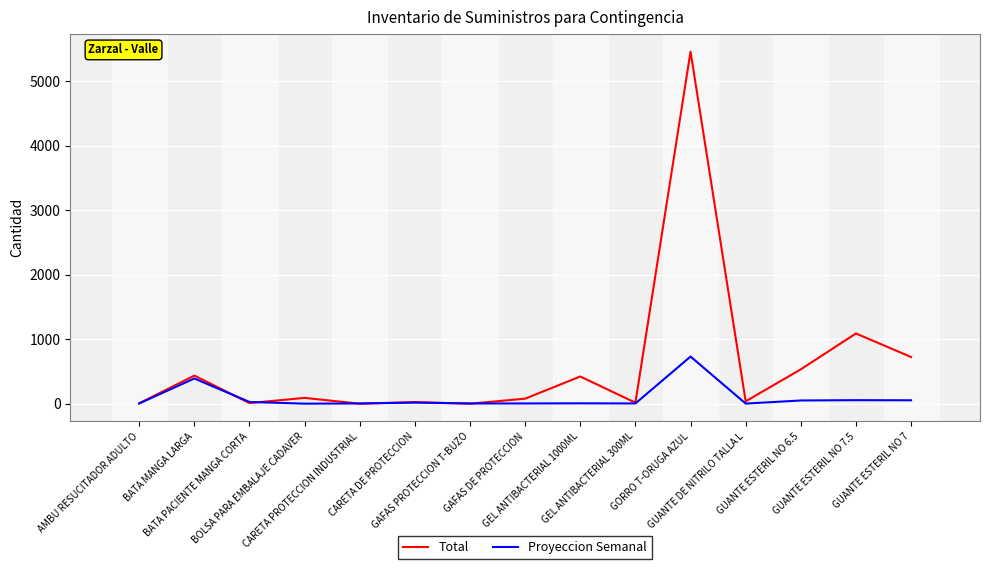

What position from the left is GUANTE DE NITRILO TALLA L?

12